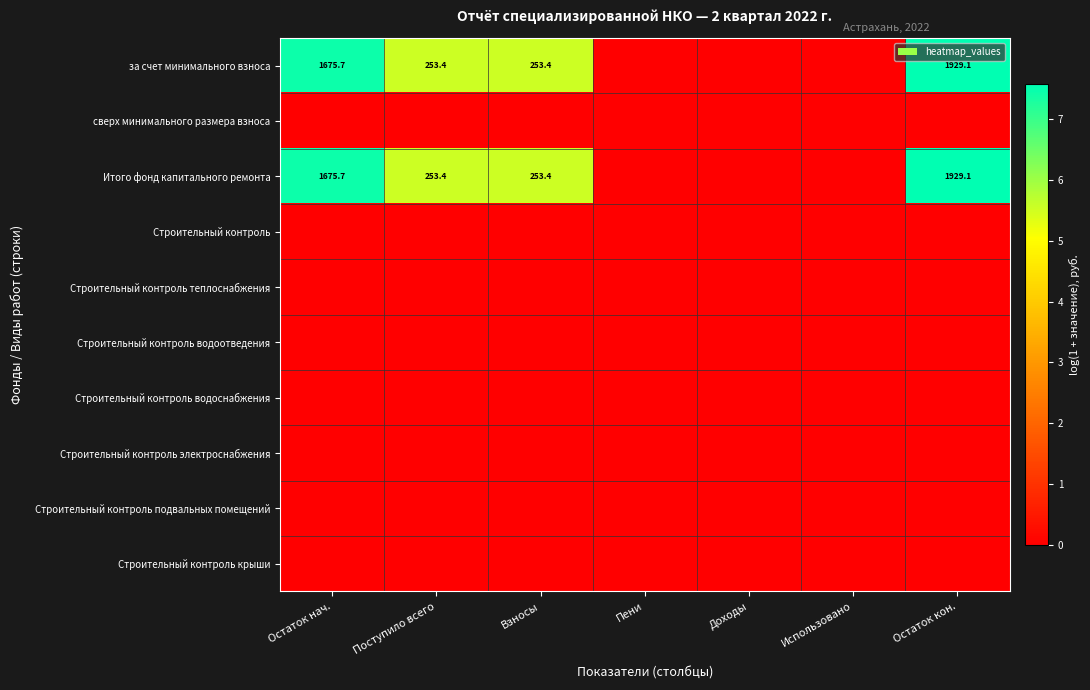

Is it true that Строительный контроль теплоснабжения equals 0.0 at Остаток кон.?

True